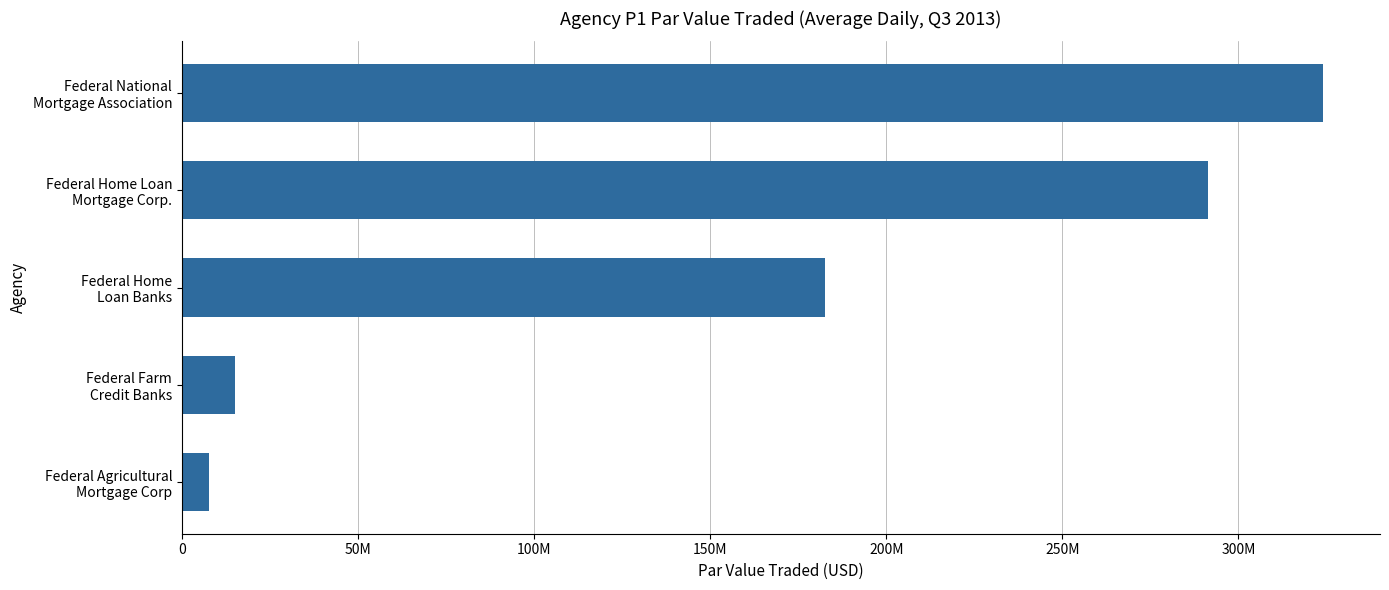

What is the difference between the maximum and minimum values?

316239375.0